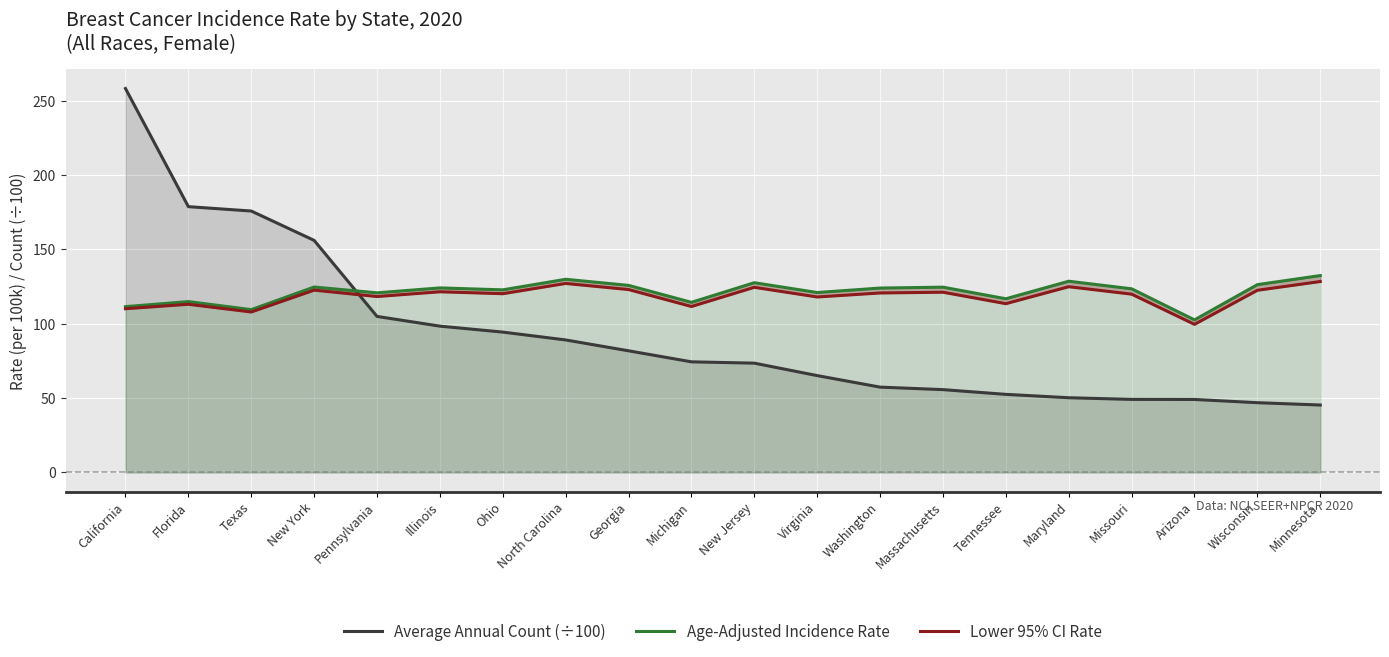

How many lines are shown in the chart?

3